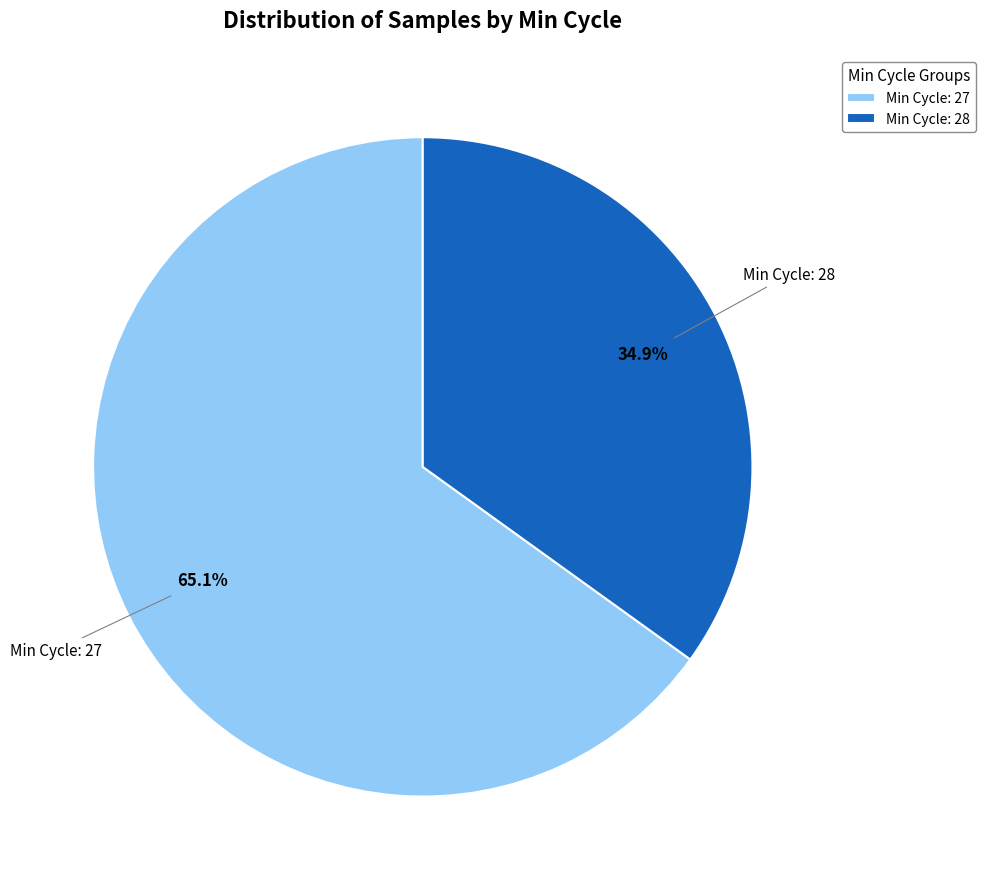

Between Min Cycle: 27 and Min Cycle: 28, which is larger?

Min Cycle: 27